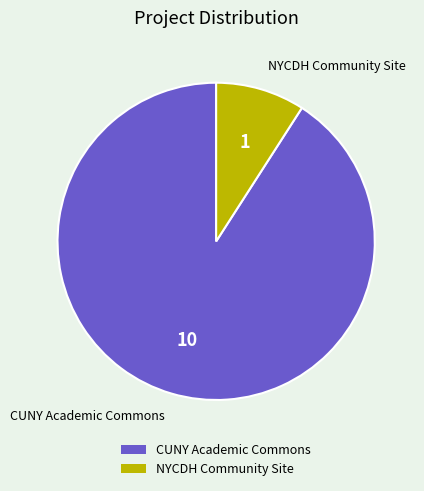

Which category has the smallest portion of the pie?

NYCDH Community Site